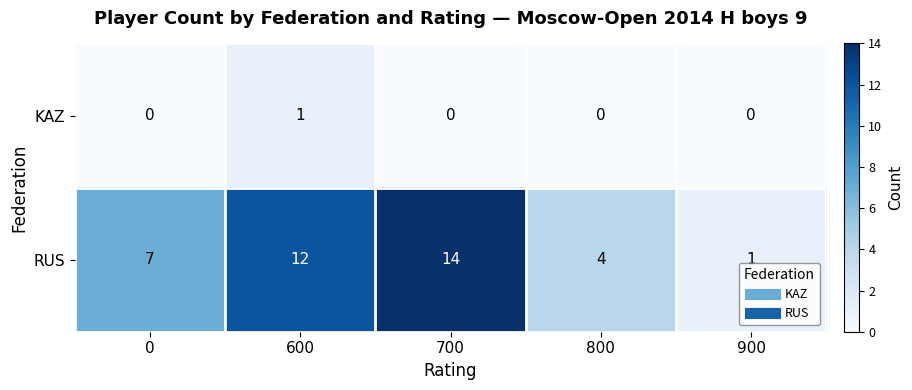

The RUS series shows 0 at 900. True or false?

False